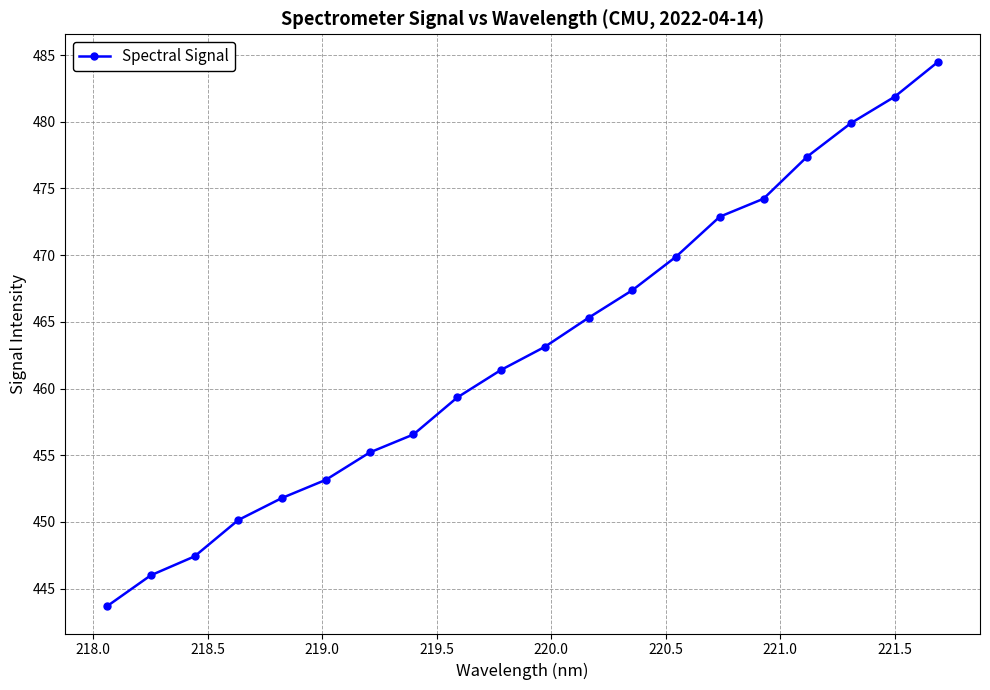

True or false: there are more than 2 points higher than both neighbors.

False